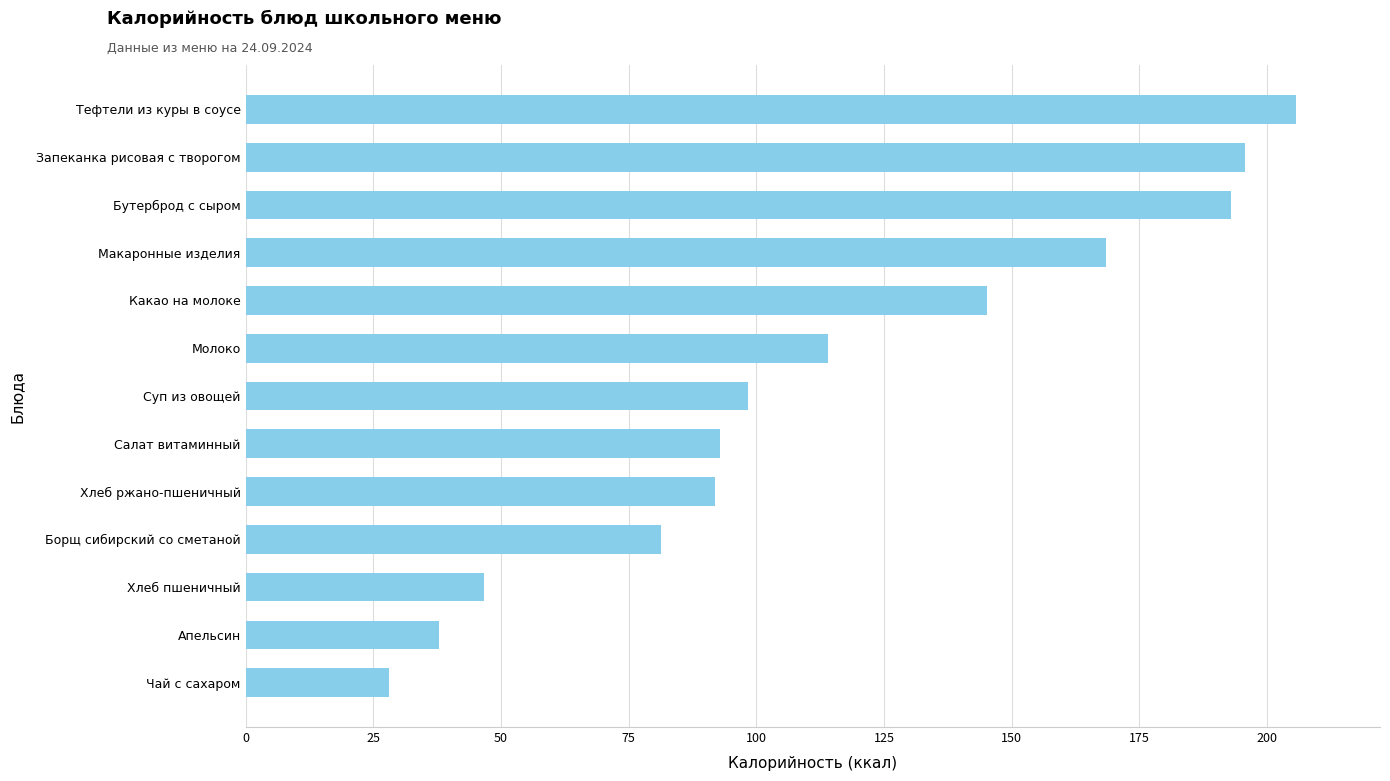

True or false: the data shows 20.9 at Хлеб пшеничный.

False